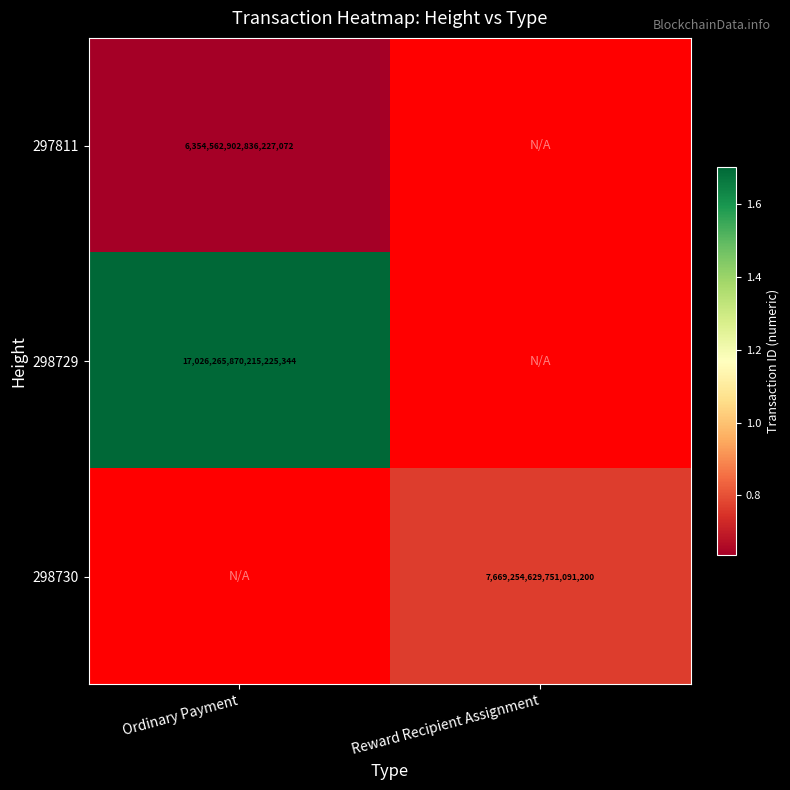

Between Reward Recipient Assignment and Ordinary Payment, which is larger?

Ordinary Payment